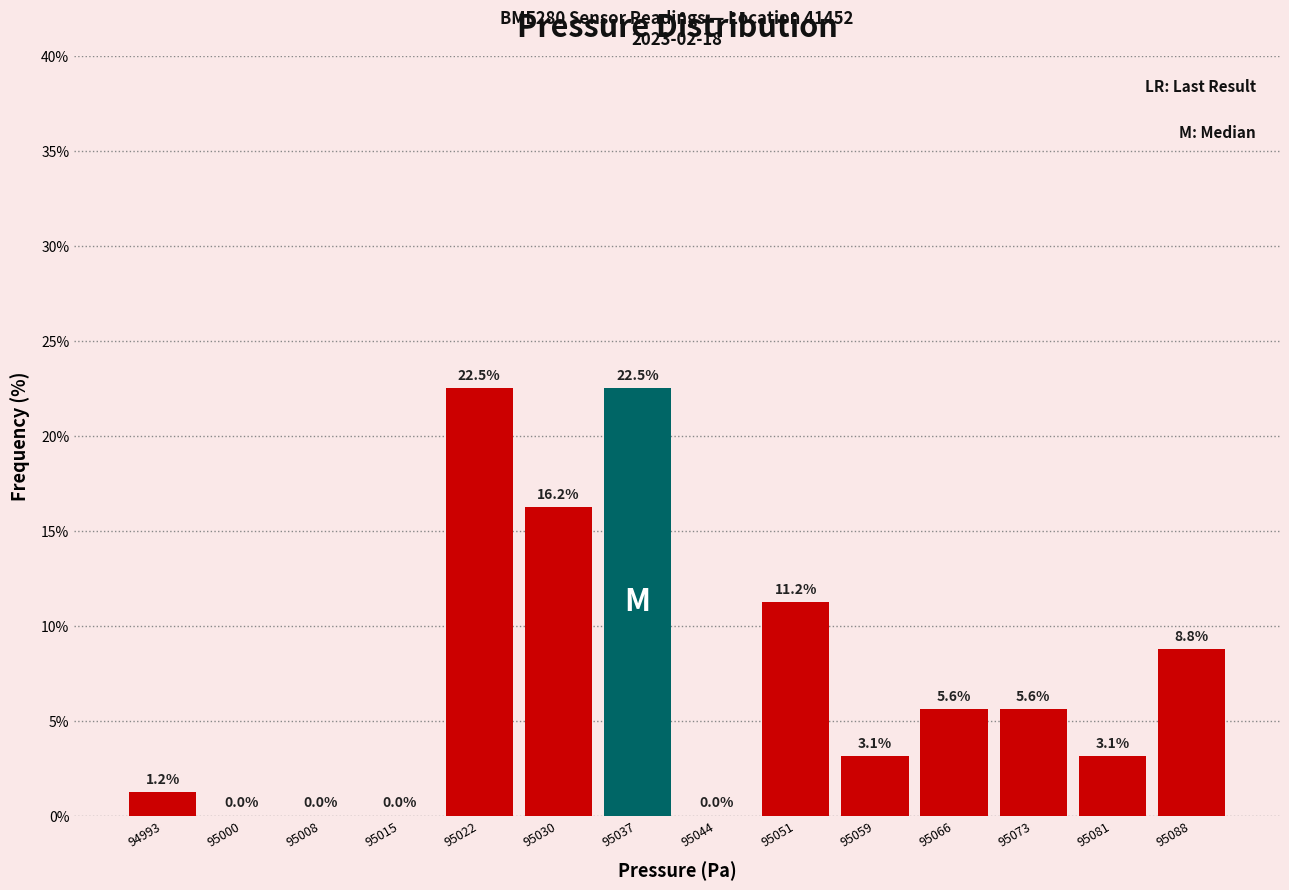

Reading left to right, list every bar in this chart as the range it spans on the x-axis followed by its height. The bar edges are not printed on the chart, so give them approximately, as read against the axis.

94989 to 94997: 1.2
94997 to 95004: 0.0
95004 to 95011: 0.0
95011 to 95019: 0.0
95019 to 95026: 22.5
95026 to 95033: 16.2
95033 to 95040: 22.5
95040 to 95048: 0.0
95048 to 95055: 11.2
95055 to 95062: 3.1
95062 to 95070: 5.6
95070 to 95077: 5.6
95077 to 95084: 3.1
95084 to 95092: 8.8